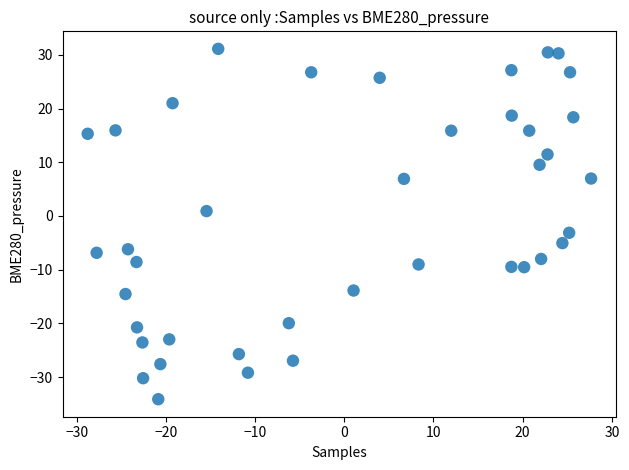

What is the range of X values (max minus min)?

56.4